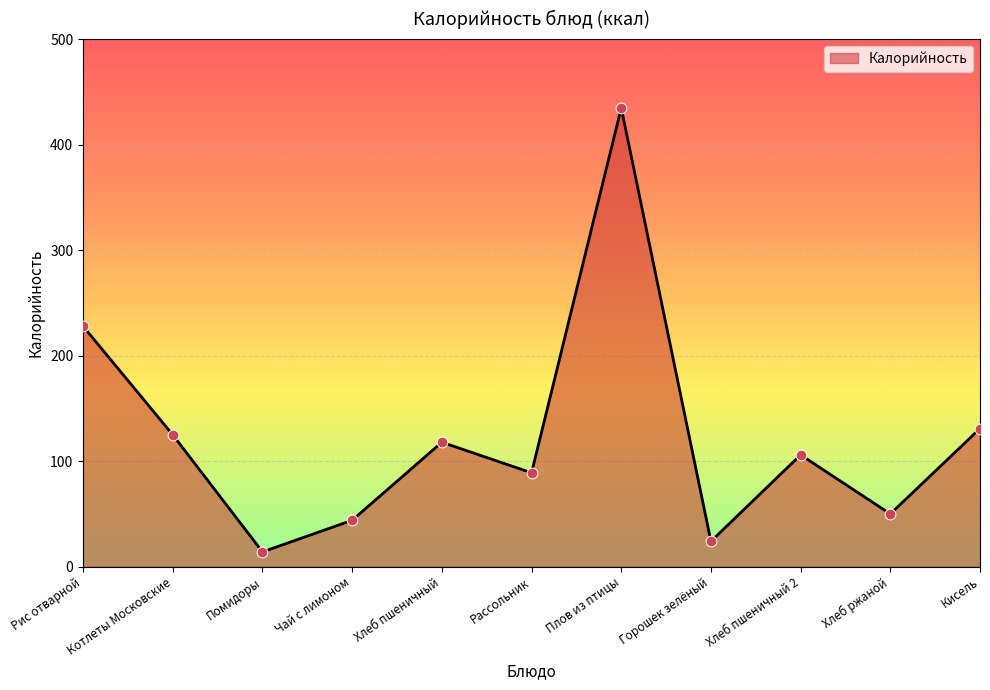

Which has a higher value, Котлеты Московские or Плов из птицы?

Плов из птицы